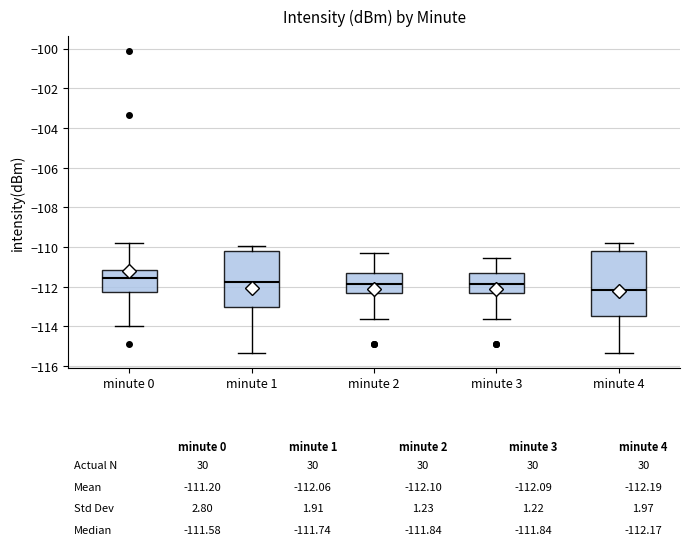

Which box is the tallest, from its lower edge to its upper edge?

minute 4